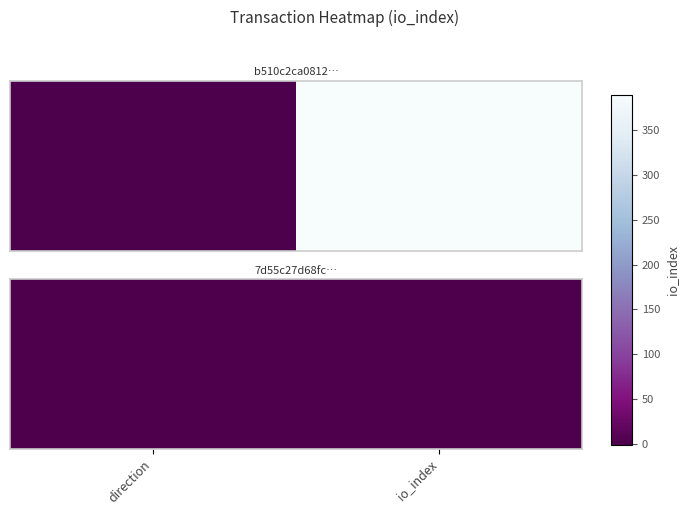

At which category does the chart reach its peak across all series?

io_index